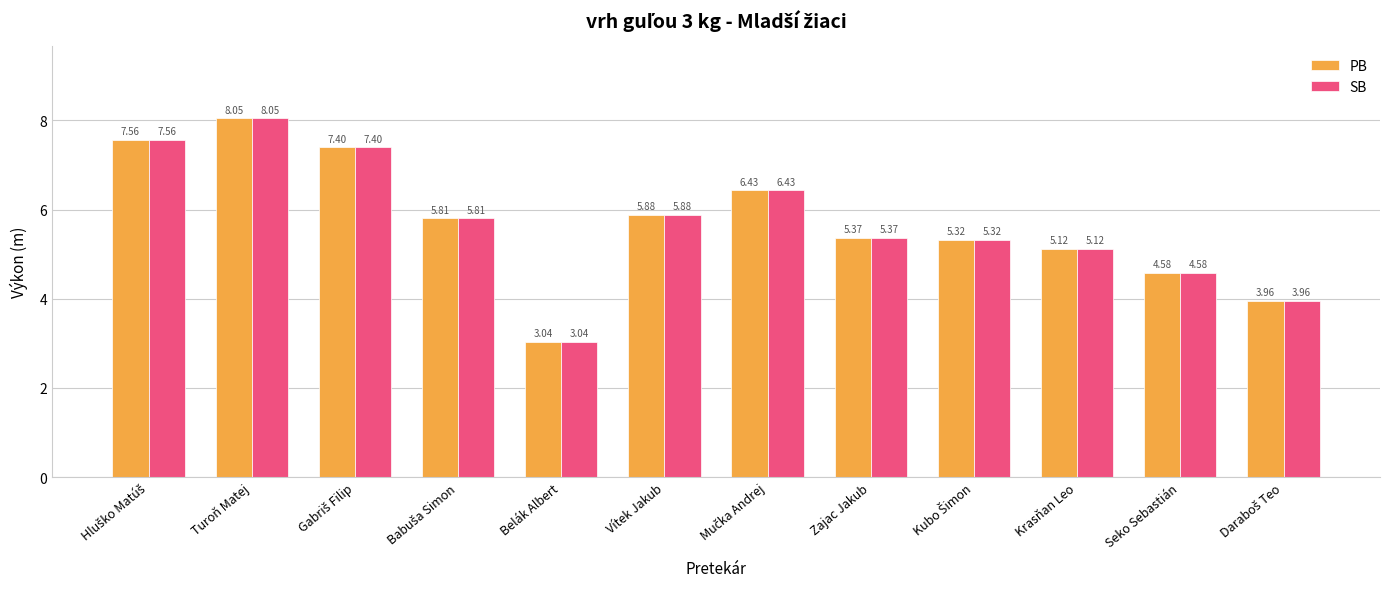

What is the difference between the maximum and second lowest values in the SB series?

4.1